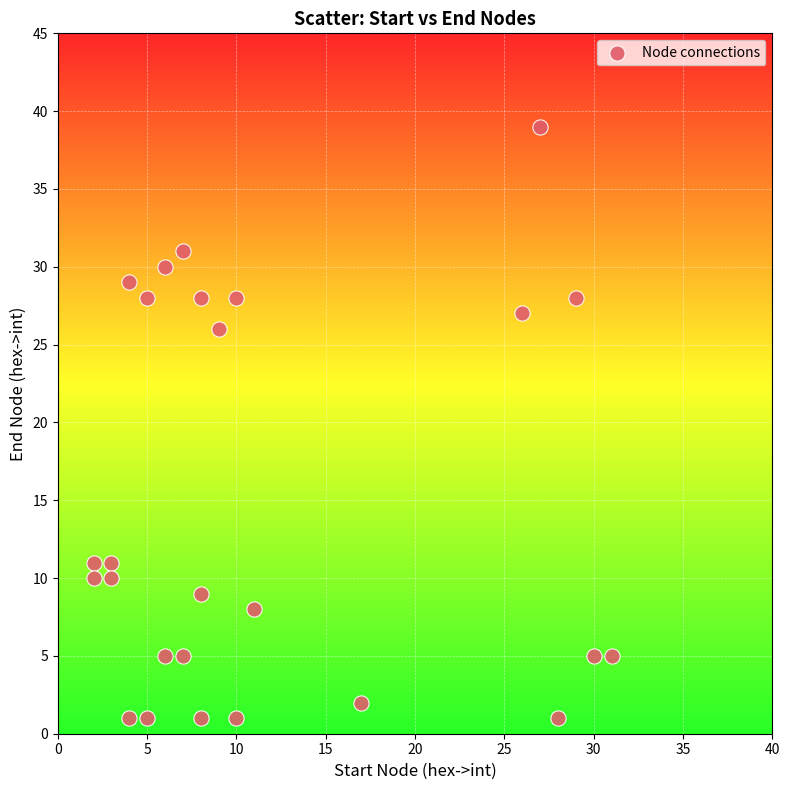

What is the range of Y values (max minus min)?

38